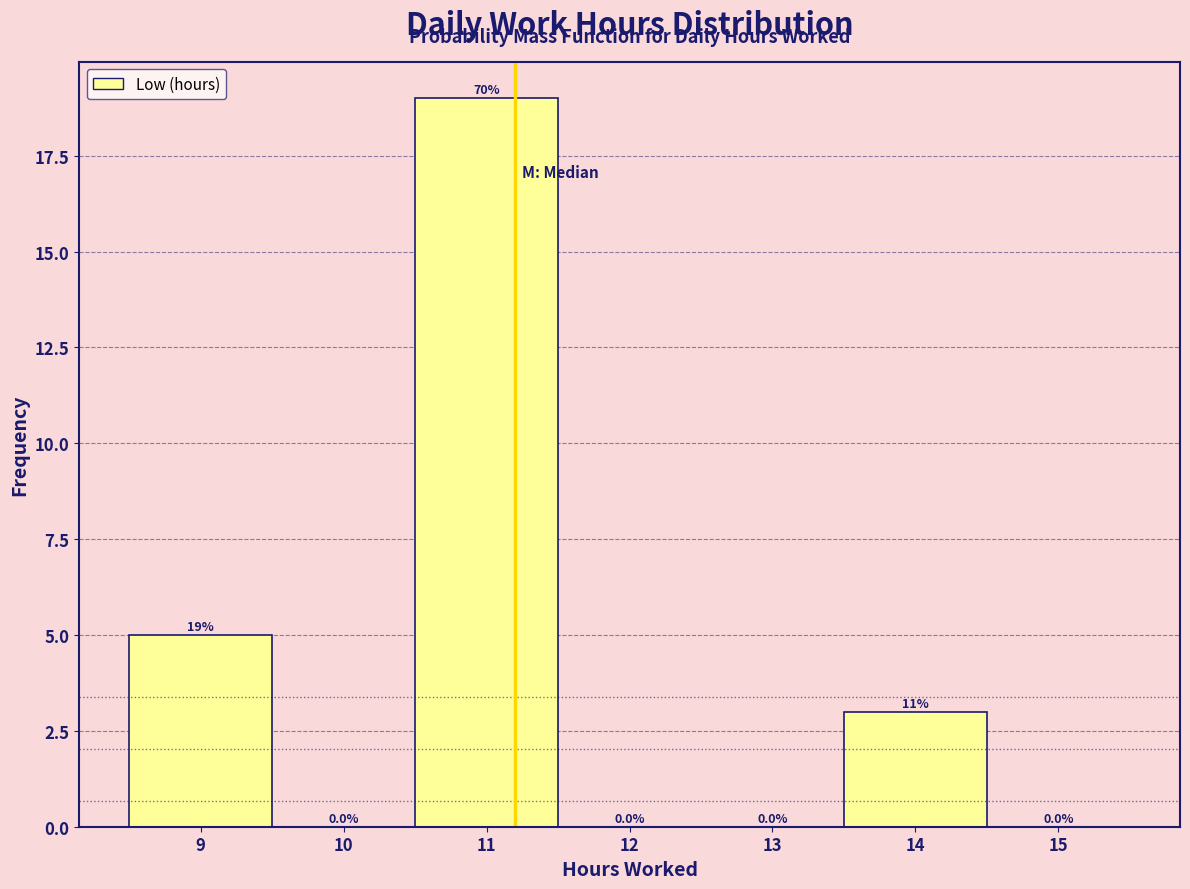

Which range on the x-axis has the tallest bar?

10.5 to 11.5